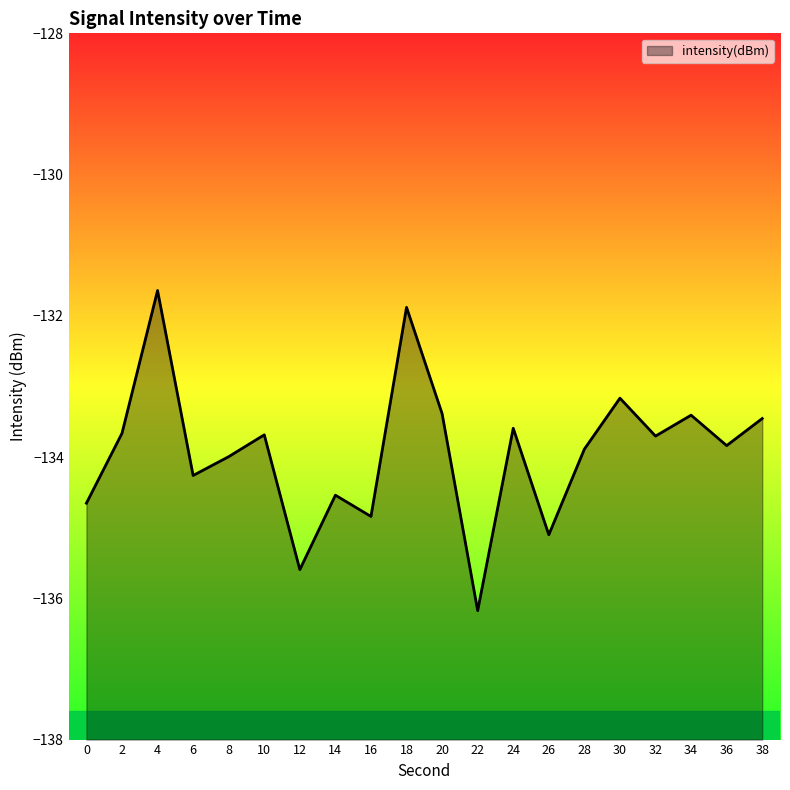

Rank the categories by value from highest to lowest.

4, 18, 30, 20, 34, 38, 24, 2, 10, 32, 36, 28, 8, 6, 14, 0, 16, 26, 12, 22